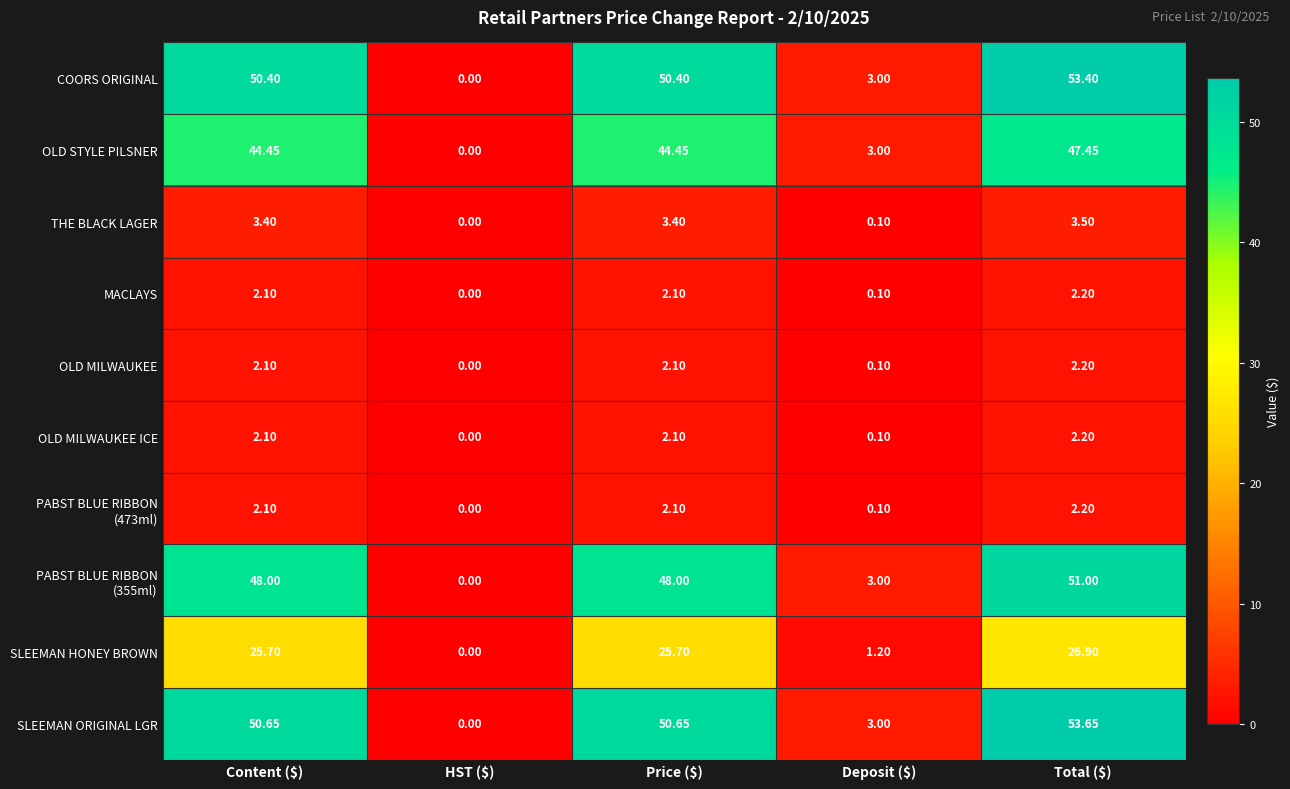

Which series has the largest total across all categories?

SLEEMAN ORIGINAL LGR